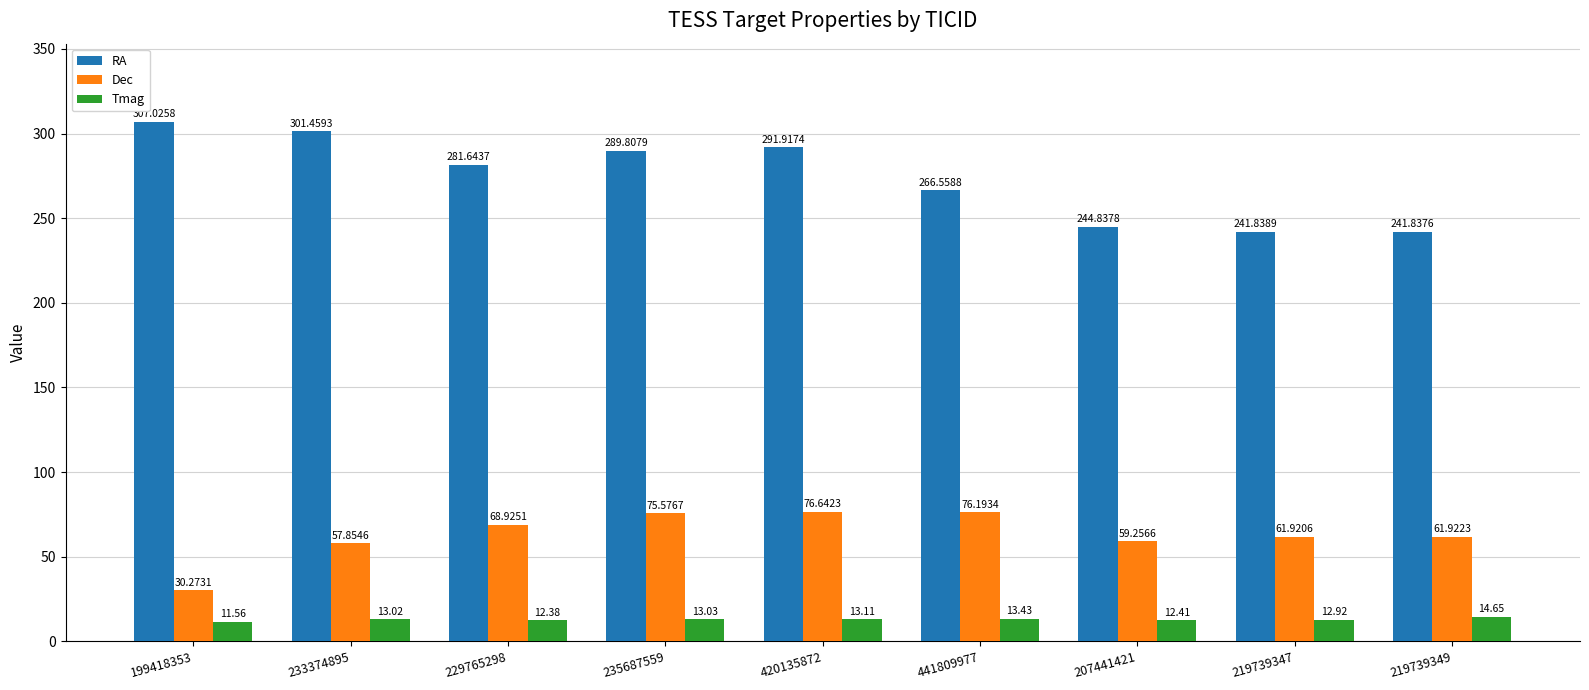

What is the value of the Dec bar at the 8th from the left?

61.9